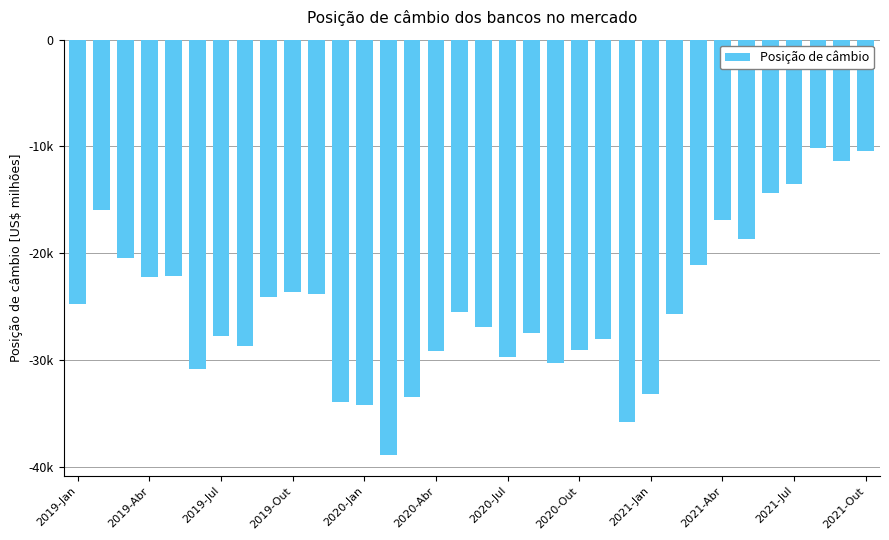

Does the chart contain any negative values?

Yes